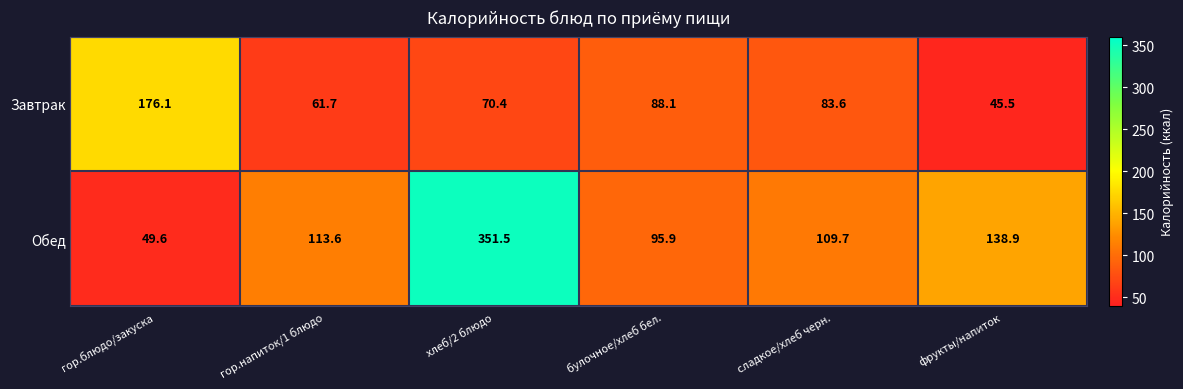

What is the highest value of the Обед series?

351.5